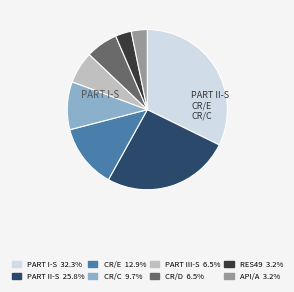

The PART I-S slice represents 44% of the pie. True or false?

False